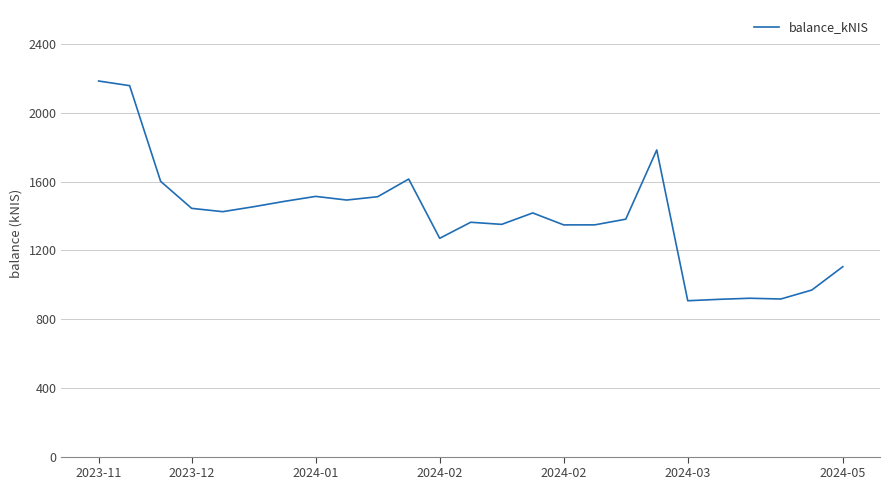

What is the maximum value shown in the chart?

2186.6